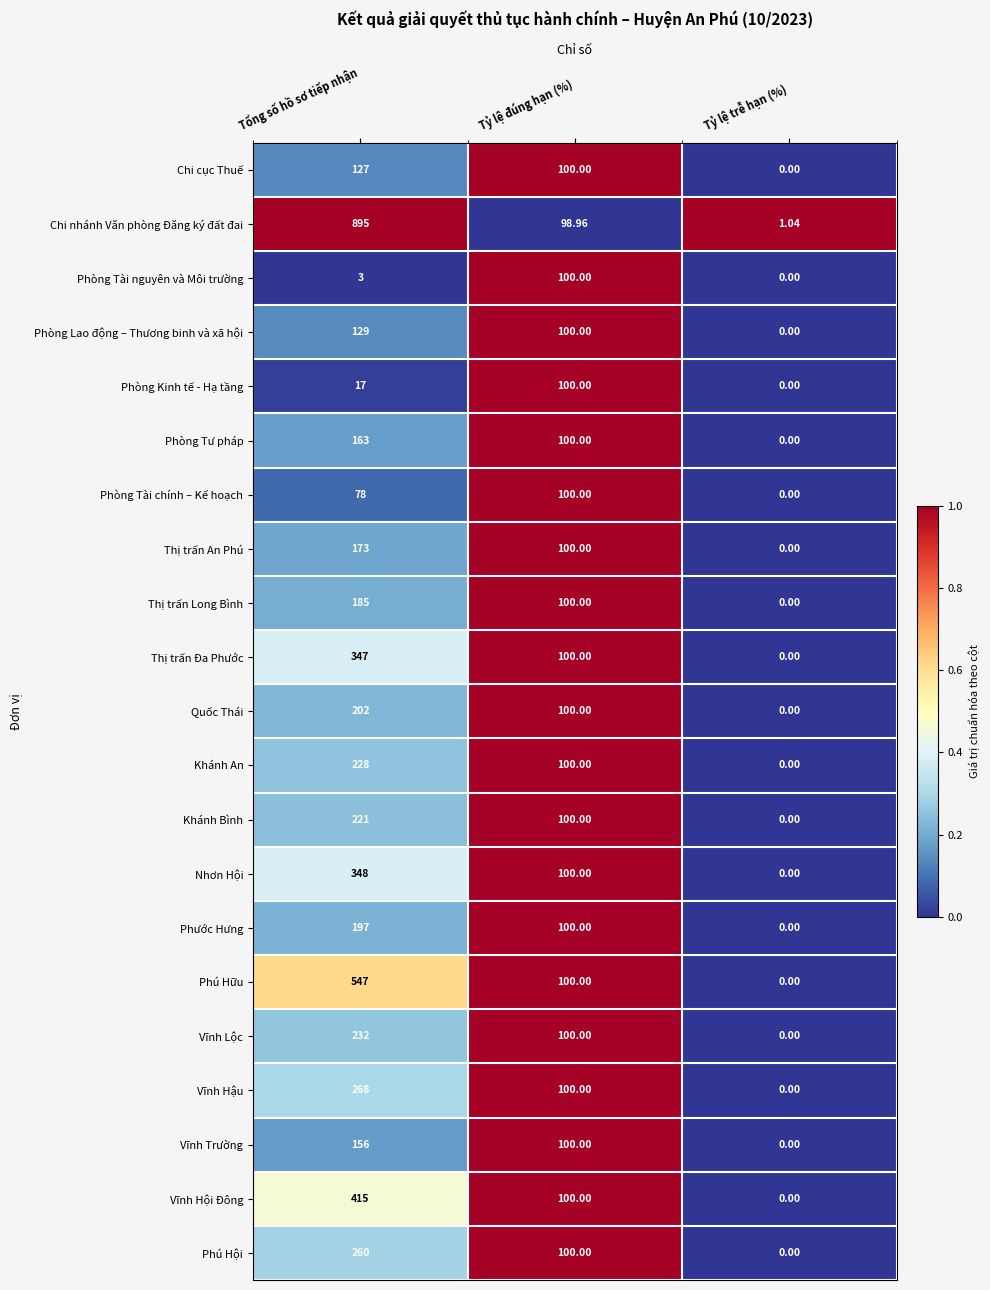

List the labels in order of Phòng Tư pháp value, largest first.

Tổng số hồ sơ tiếp nhận, Tỷ lệ đúng hạn (%), Tỷ lệ trễ hạn (%)